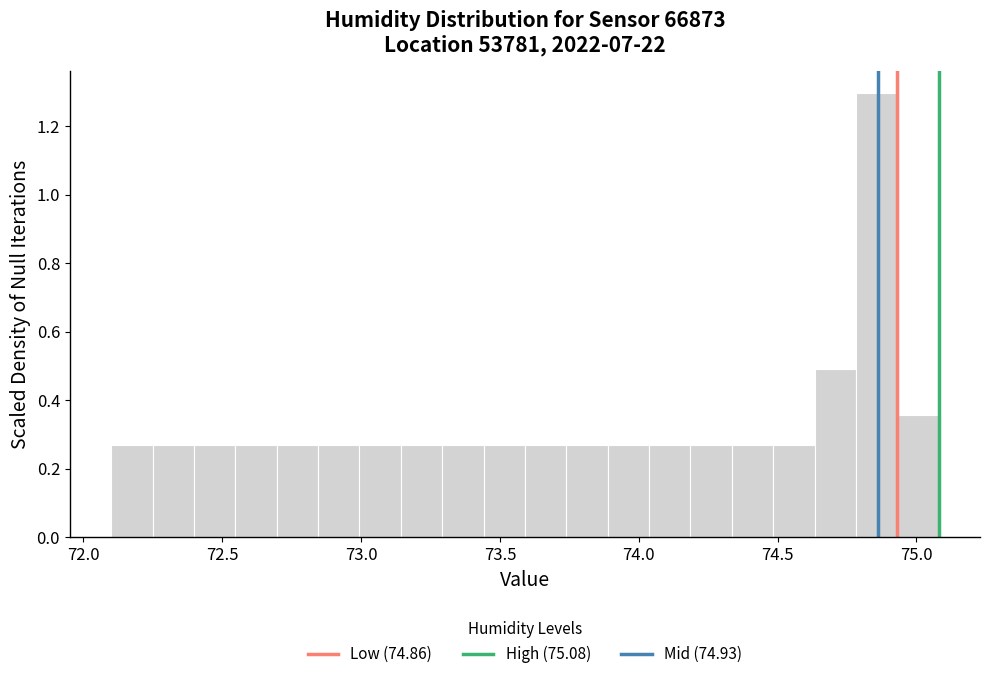

Read against the x-axis, roughly where is the centre of the tallest bar?

74.85